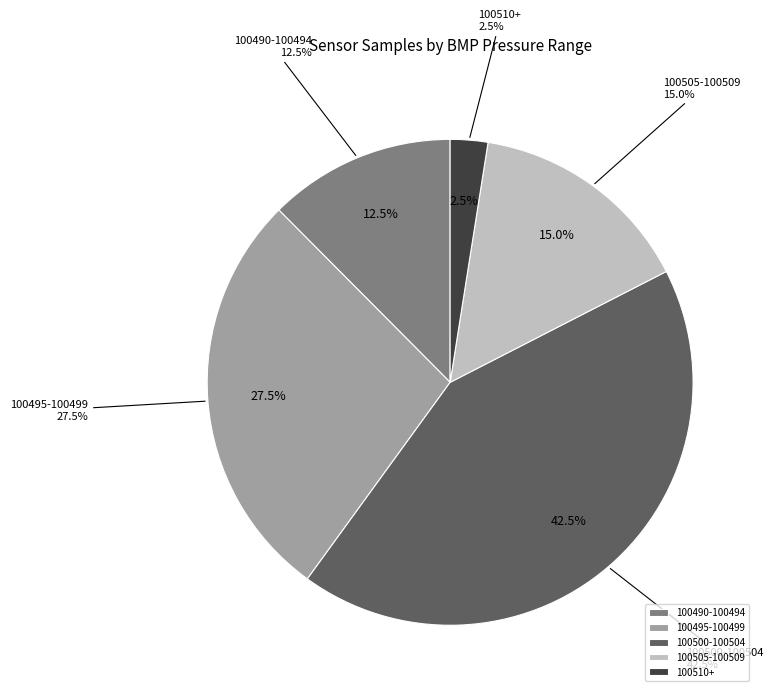

Count the number of slices in the pie.

8